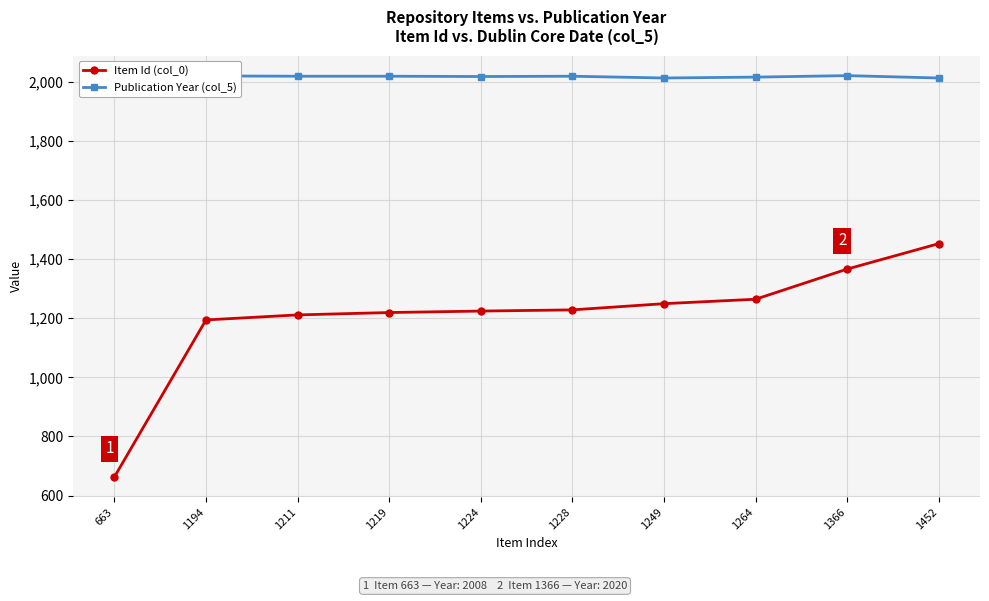

The value of Item Id (col_0) at 1228 is 1228. True or false?

True